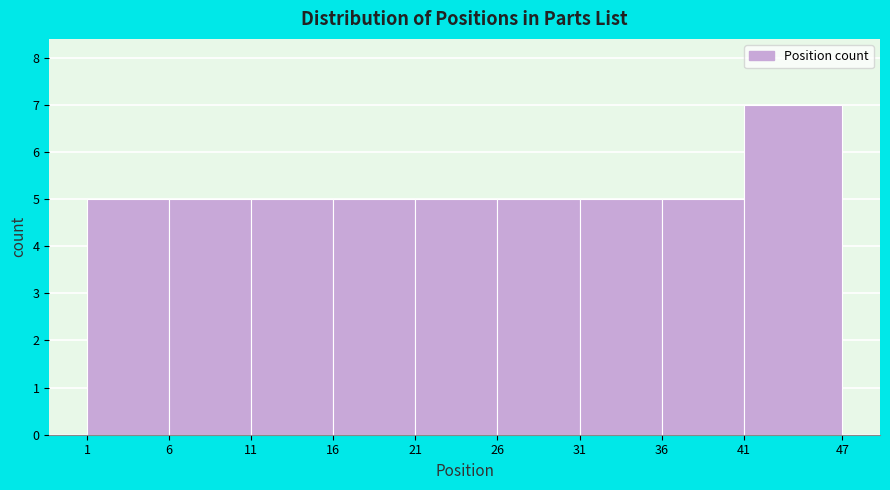

How tall is the bar that spans 11 to 16 on the x-axis? The values are not printed on the chart, so give them approximately, as read against the axis.

5